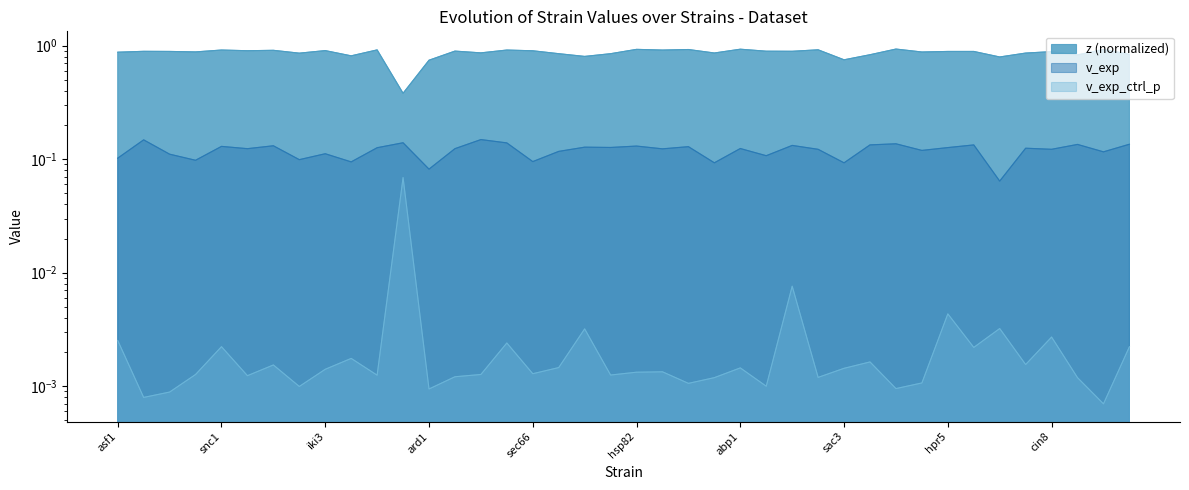

Between dia2 and aat2, which series saw the biggest shift?

z